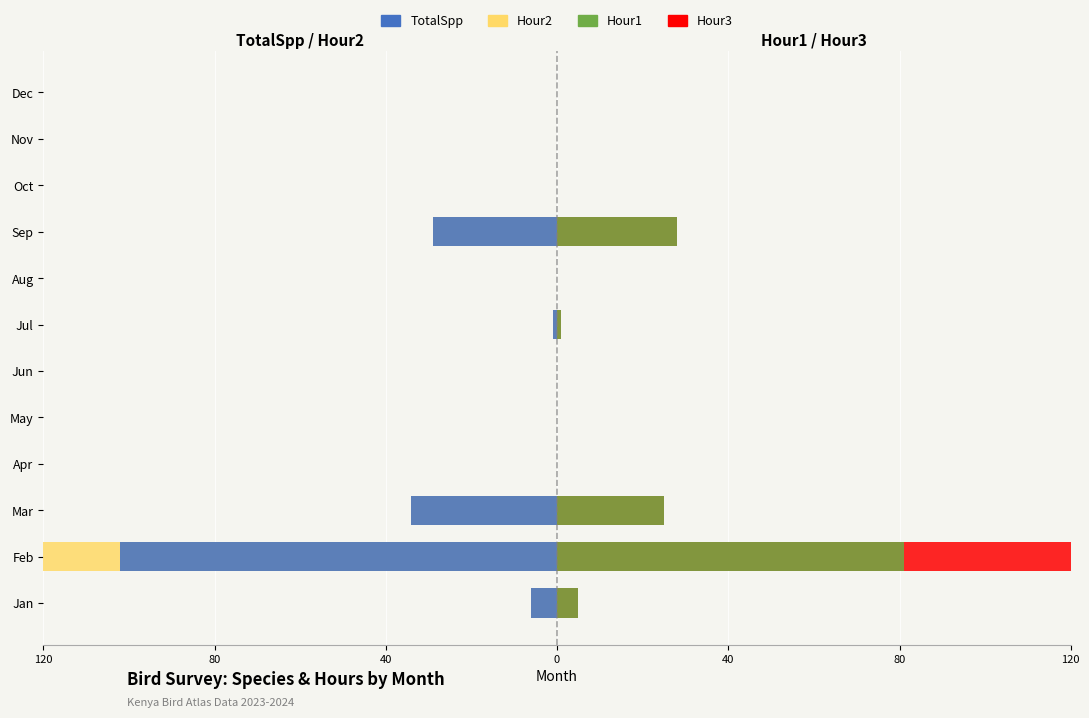

How many distinct data groups are displayed?

4